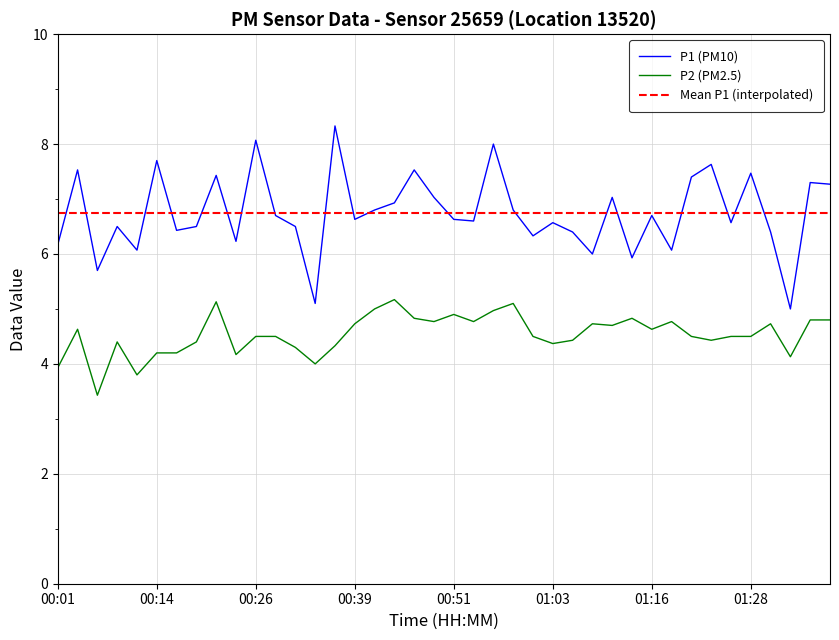

What position from the left is 01:26?

35